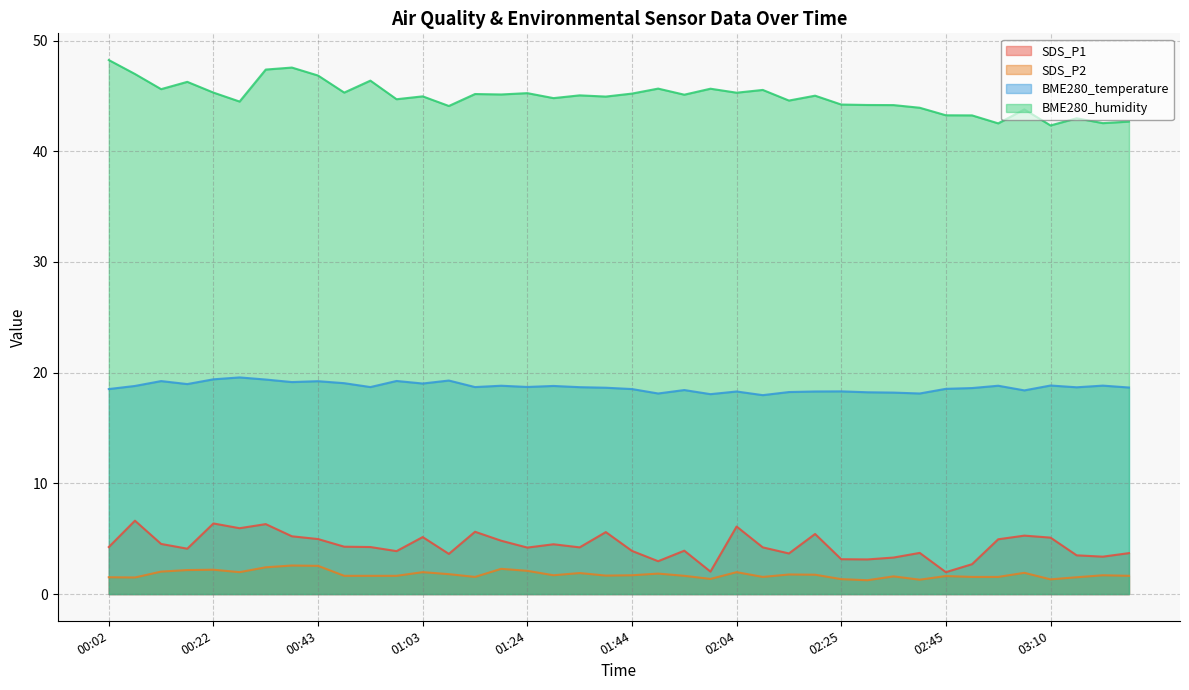

How many data points does each series have?

40